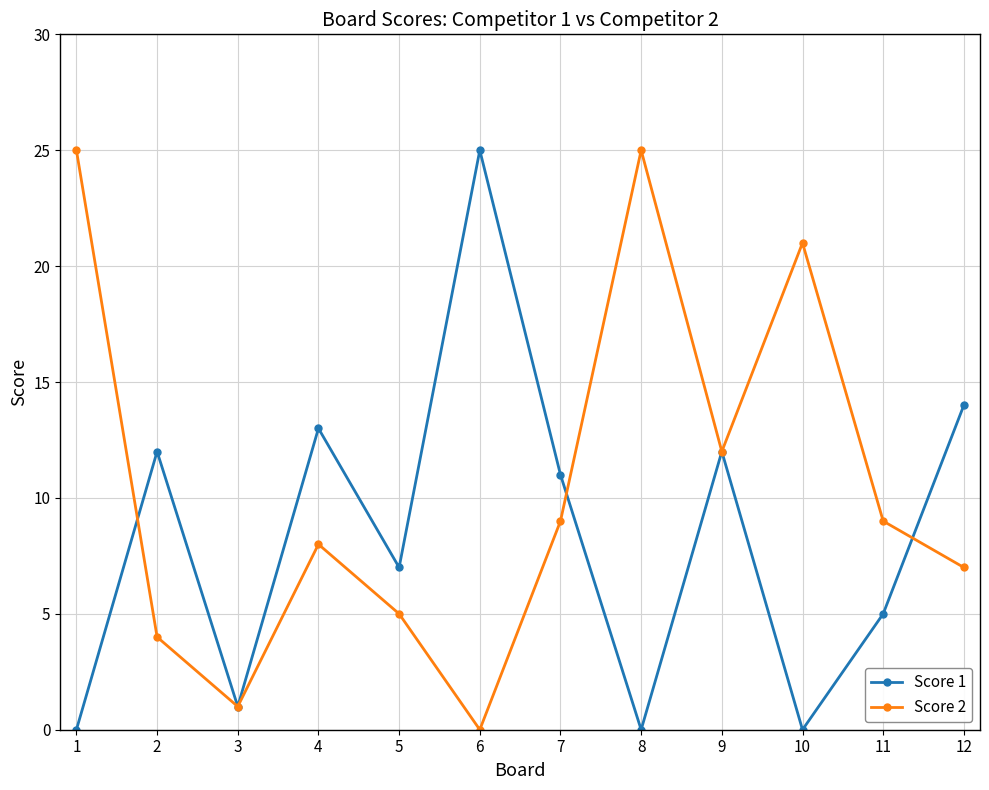

Reading left to right, list all the values displayed in this chart.

Score 1: 1=0	2=12	3=1	4=13	5=7	6=25	7=11	8=0	9=12	10=0	11=5	12=14
Score 2: 1=25	2=4	3=1	4=8	5=5	6=0	7=9	8=25	9=12	10=21	11=9	12=7